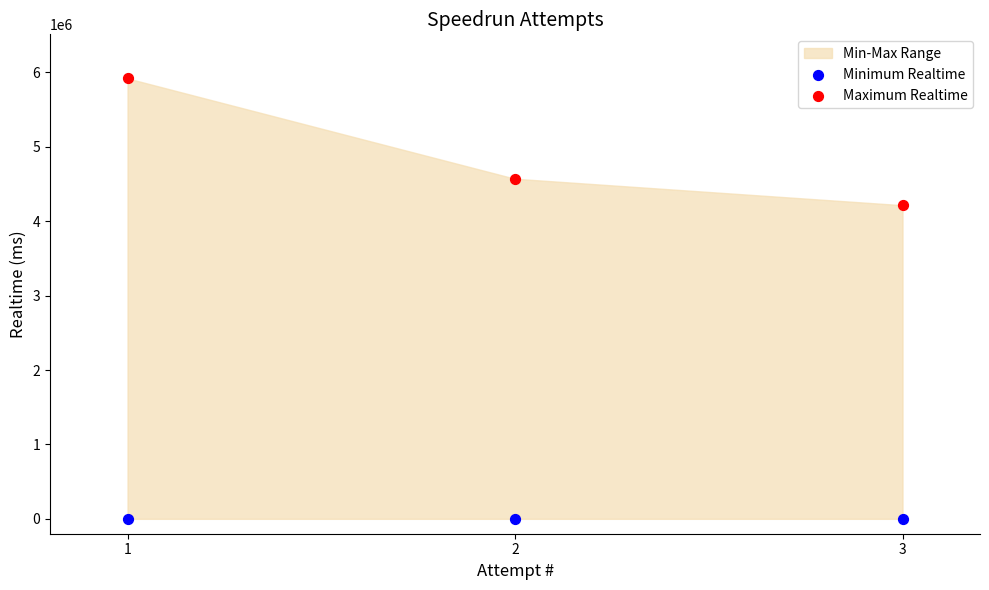

In the Maximum Realtime series, what Y value is closest to 5067624?

4571078